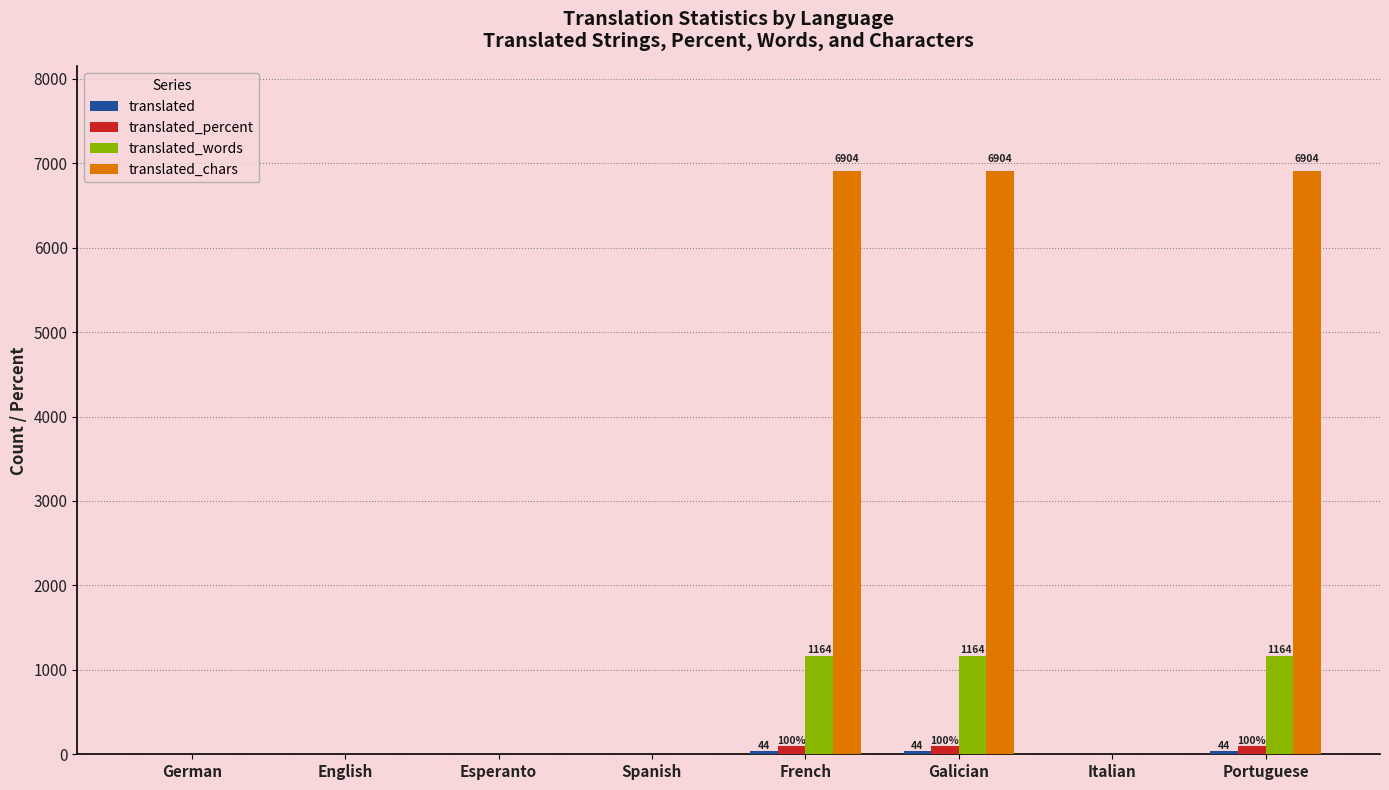

How many categories are shown in the chart?

8